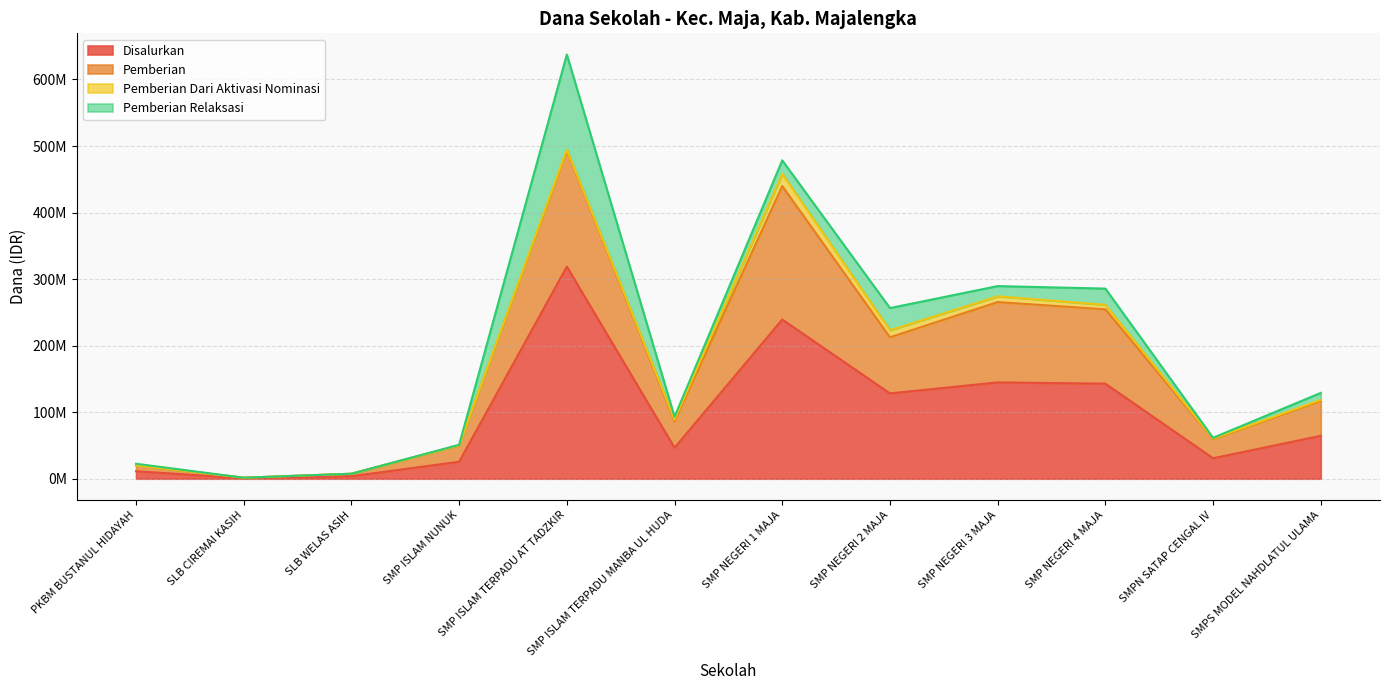

What is the sum of all Disalurkan values?

1156875000